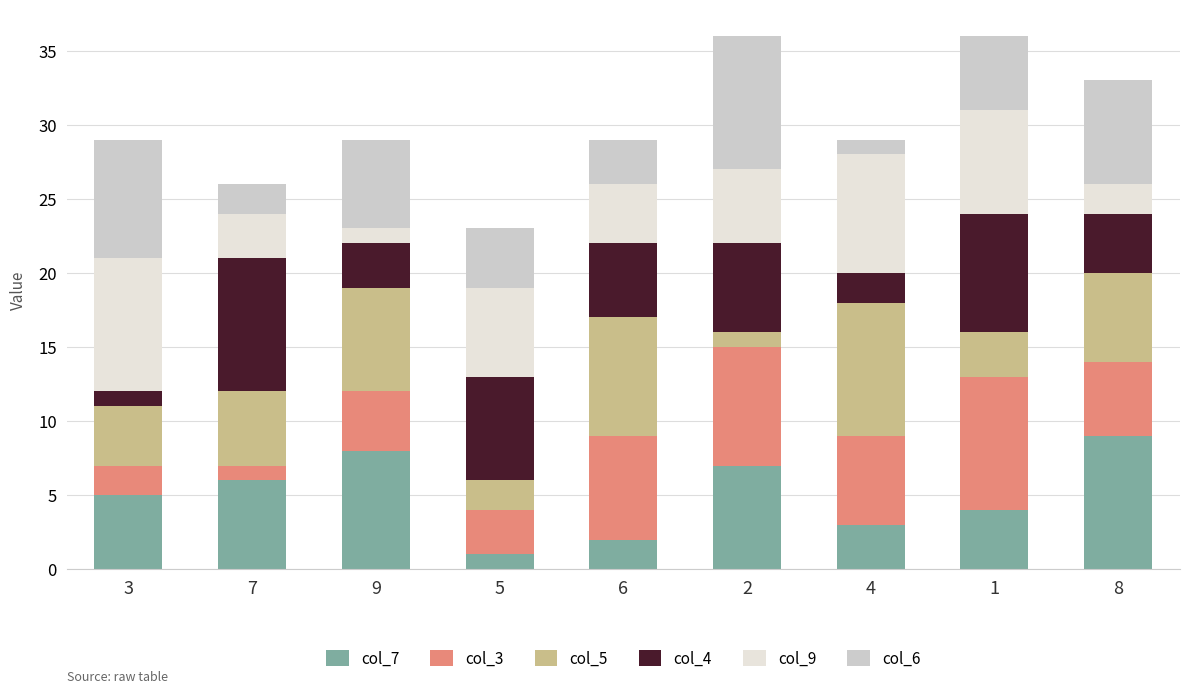

List the labels in order of col_7 value, smallest first.

5, 6, 4, 1, 3, 7, 2, 9, 8